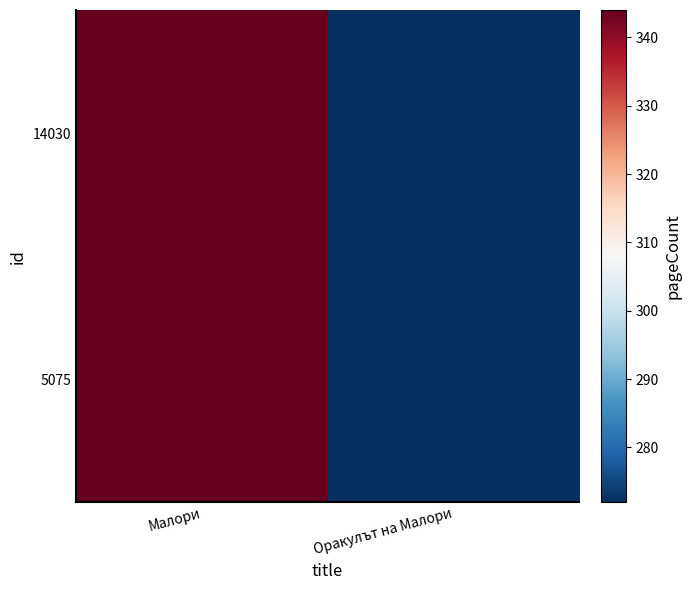

Reading left to right, transcribe all the data shown in this chart.

14030: Малори=344	Оракулът на Малори=272
5075: Малори=344	Оракулът на Малори=272